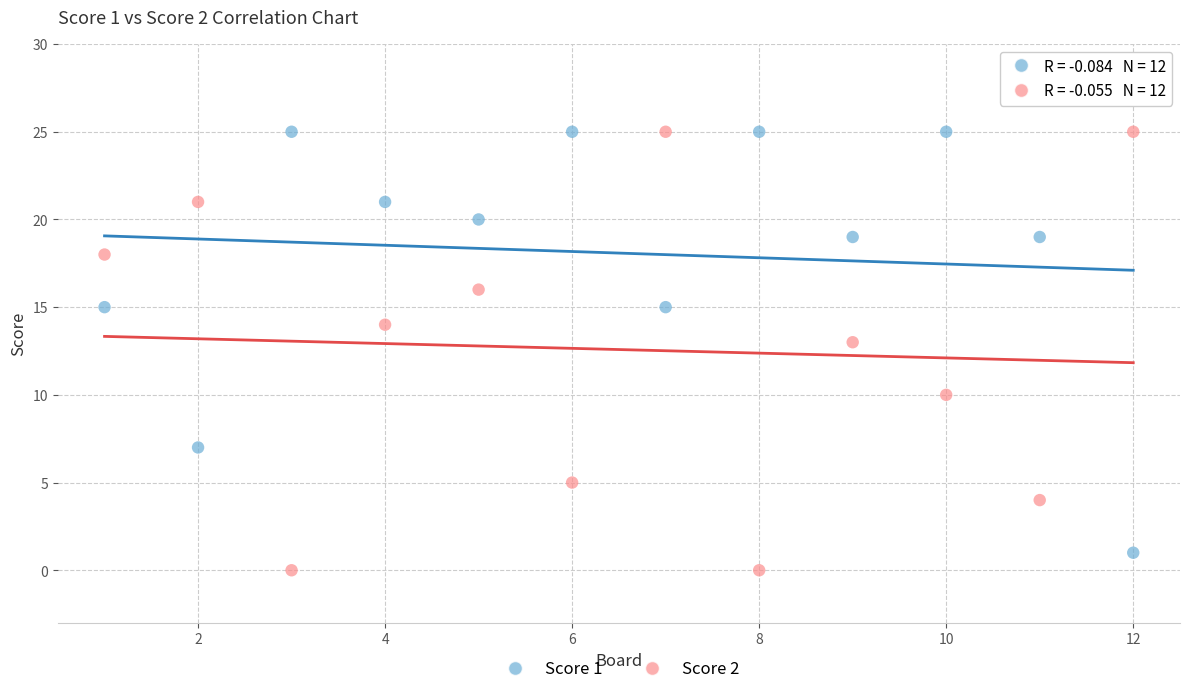

What is the X range (max minus min) for the scatter plot?

11